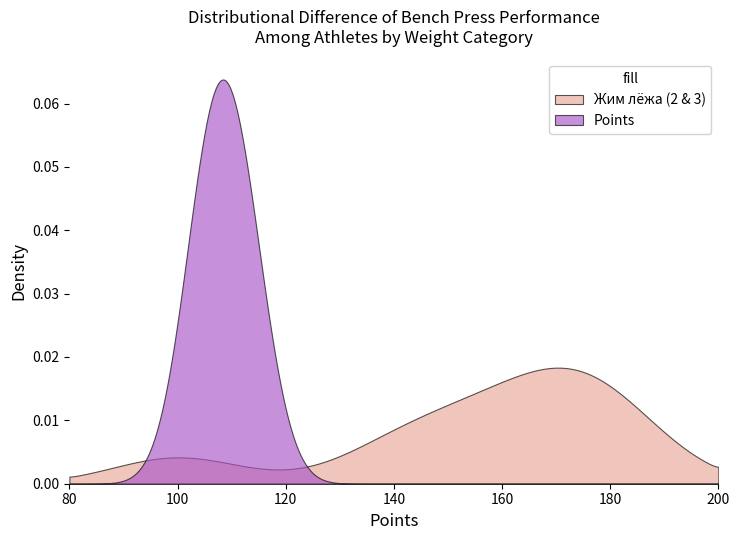

In Жим лёжа 1, how many points are higher than both neighbors (excluding endpoints)?

1